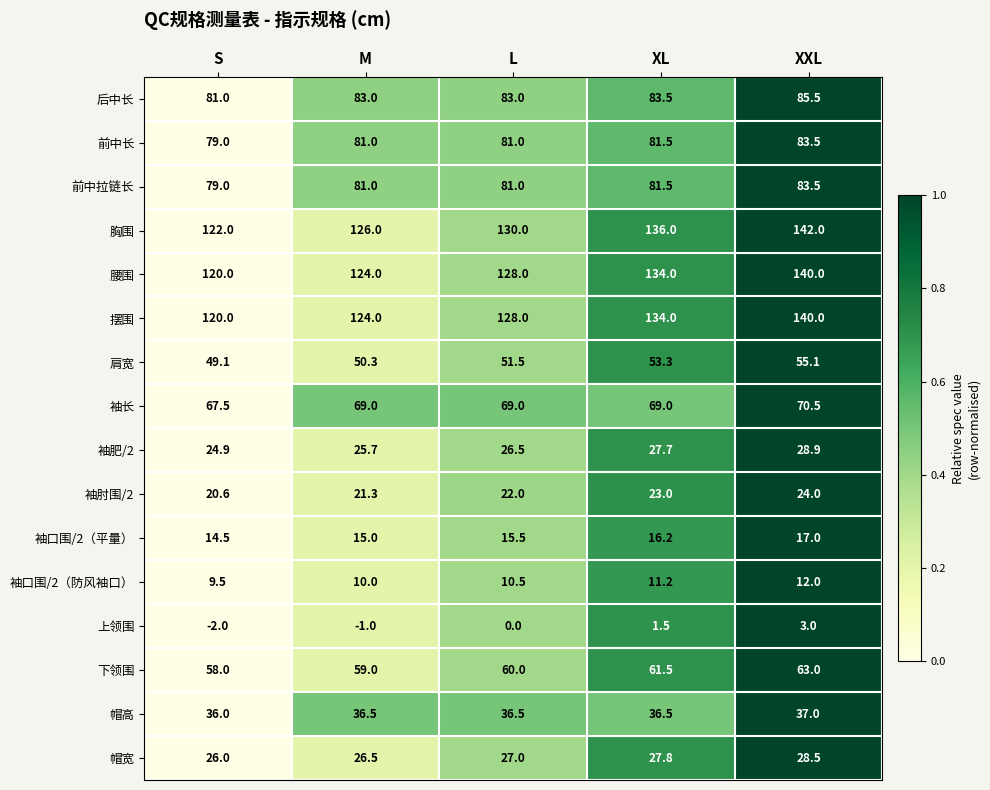

How many 袖长 values are between 69 and 70?

3